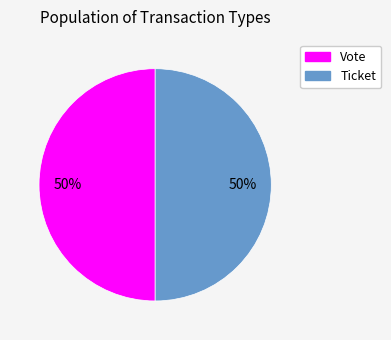

Combined, do Ticket and Vote account for over 50%?

Yes